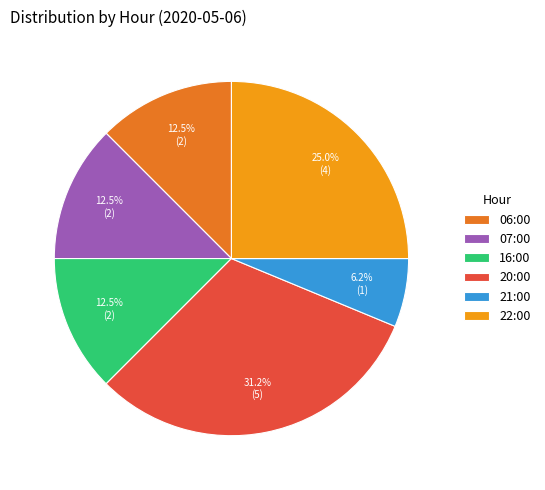

Which slice is the smallest?

21:00